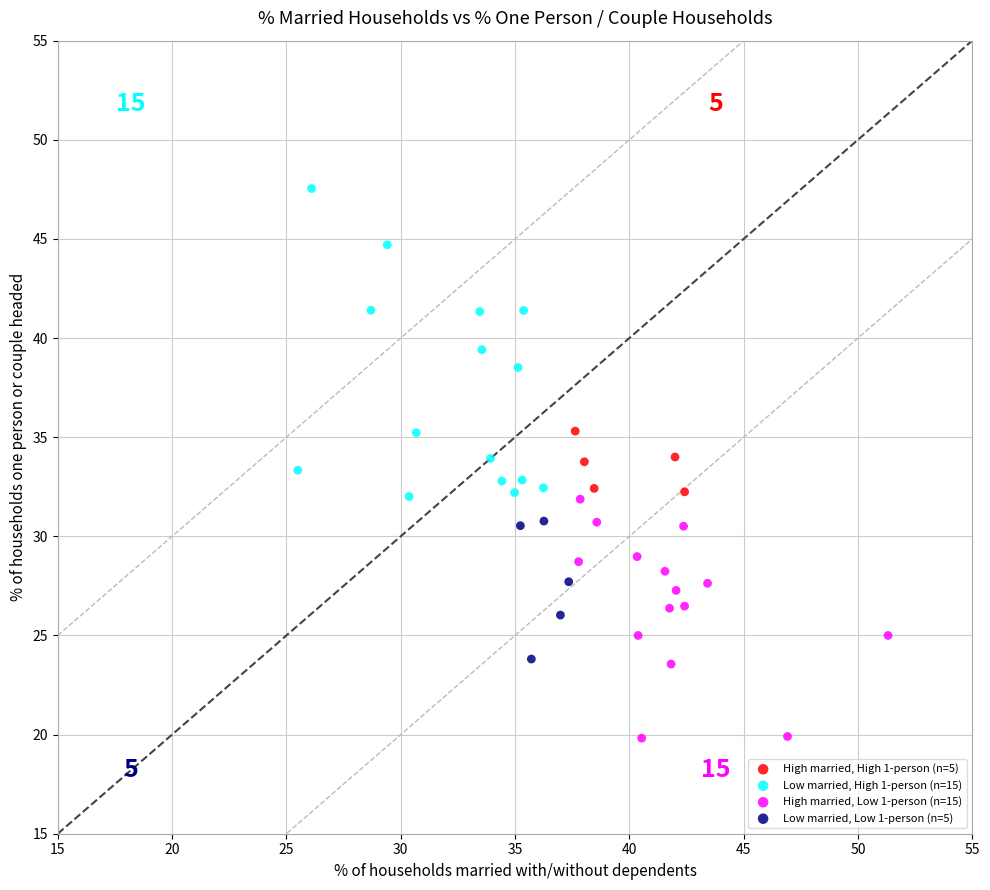

What are all the series names shown in the legend?

High married, High 1-person (n=5), Low married, High 1-person (n=15), High married, Low 1-person (n=15), Low married, Low 1-person (n=5)